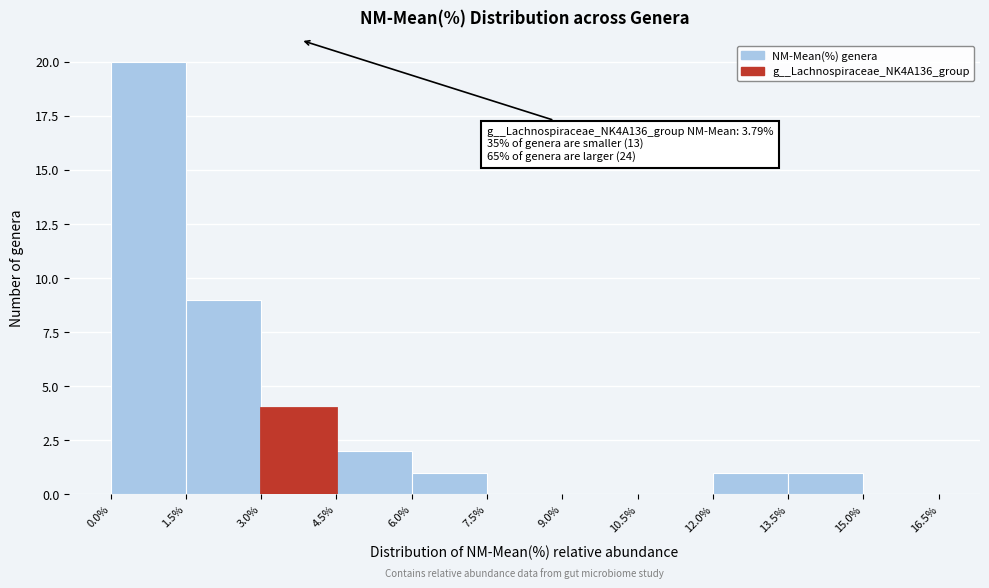

Over which range of the x-axis is the bar tallest?

0.0% to 1.5%